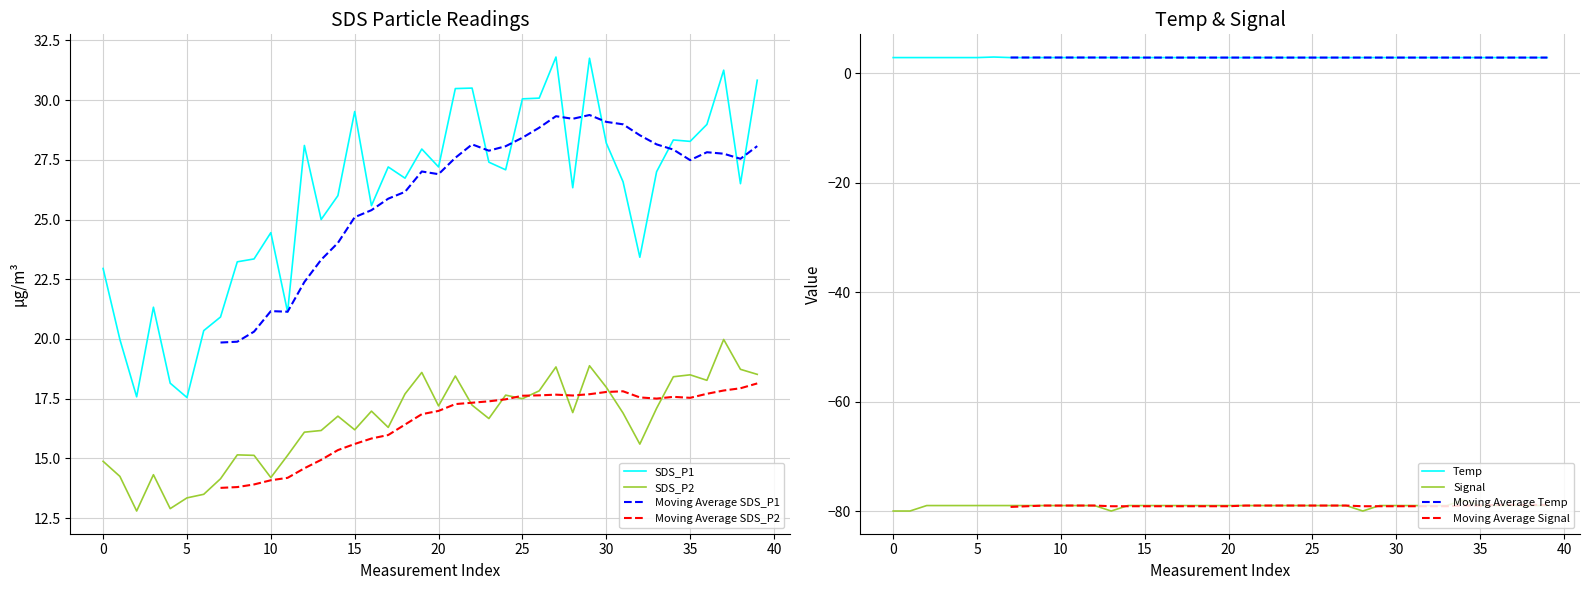

What is the label of the 34th point from the left?

33